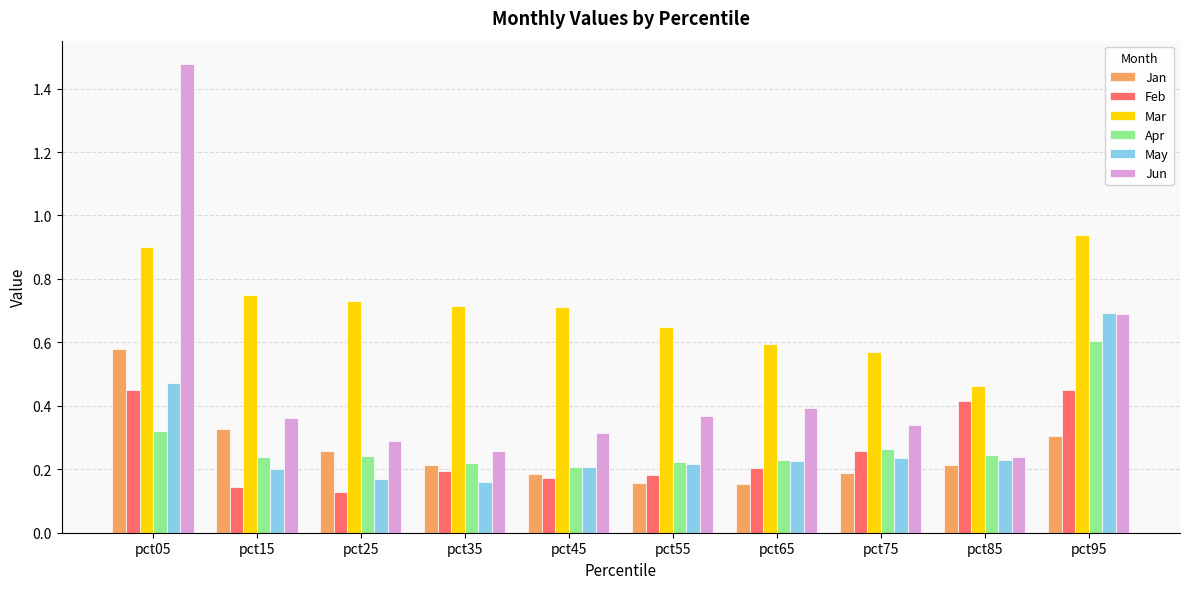

True or false: Jun has a value of 0.4 at pct65.

True